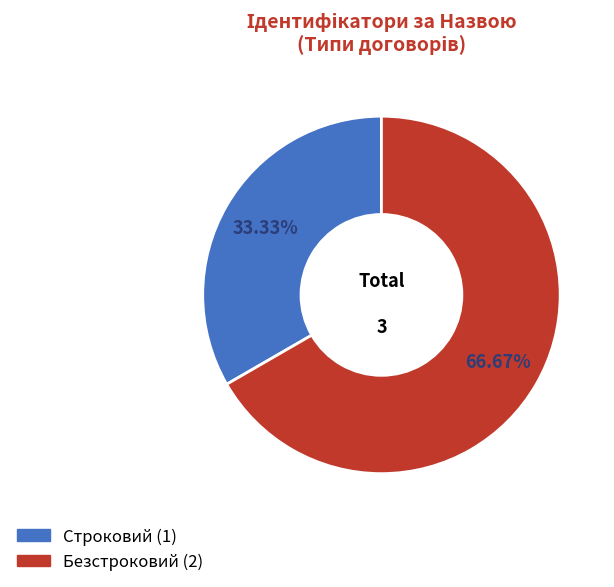

Is Безстроковий the majority of the pie?

Yes